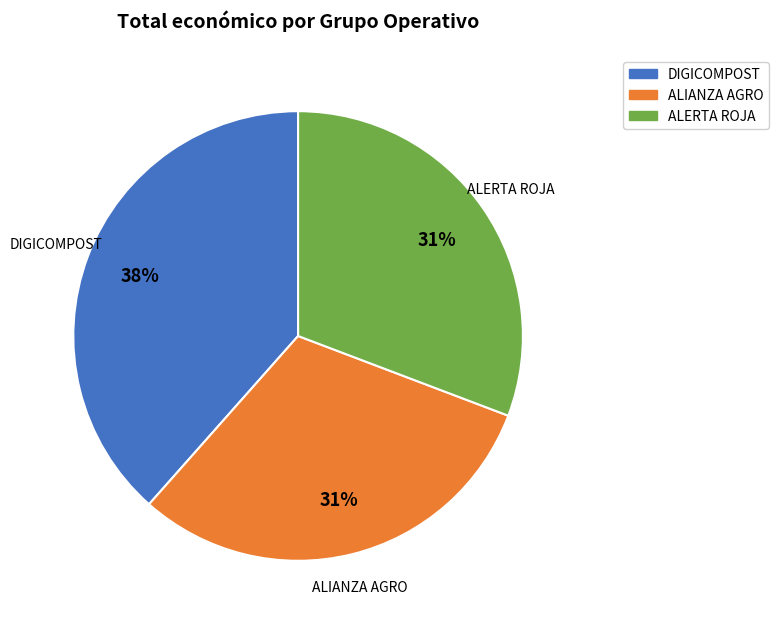

To the nearest percent, what is the combined percentage of ALERTA ROJA and DIGICOMPOST?

69%